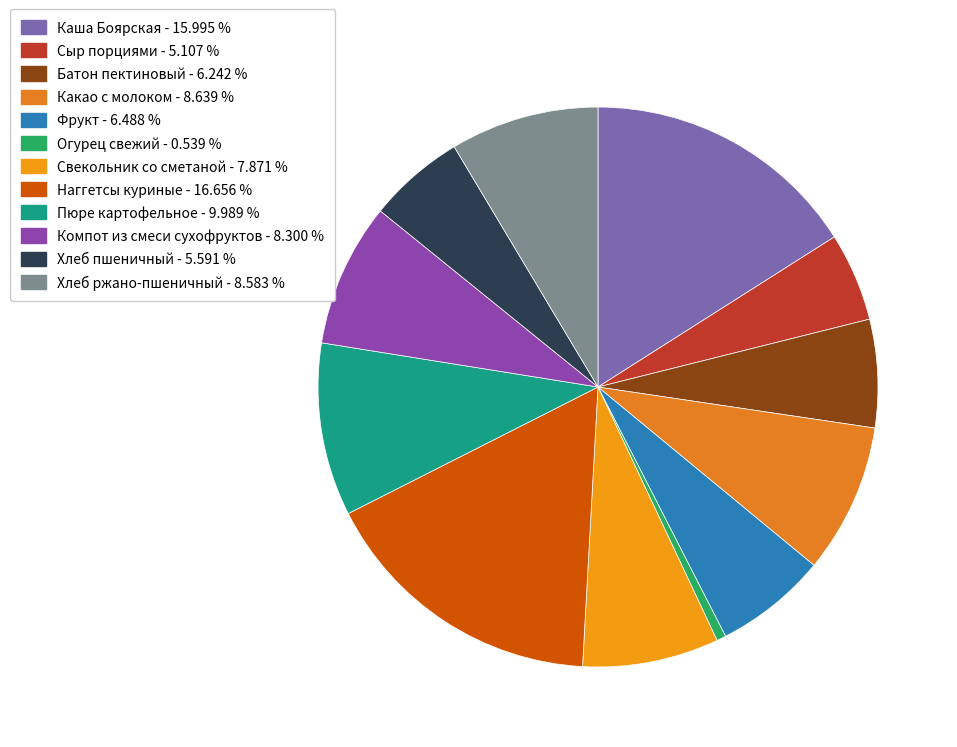

The Наггетсы куриные slice represents 26% of the pie. True or false?

False